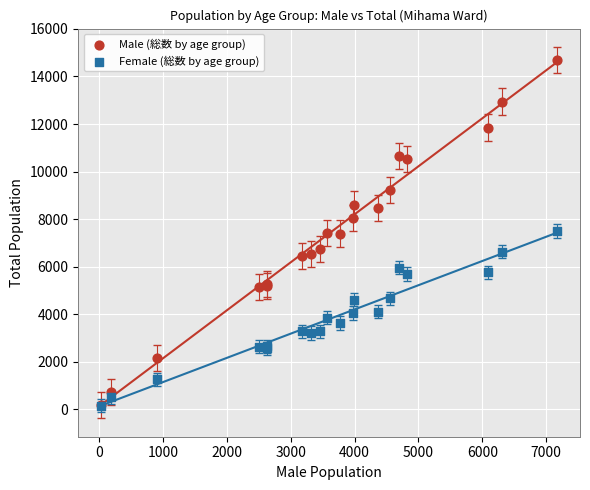

Which series has the largest Y range (max minus min)?

Male (総数 by age group)